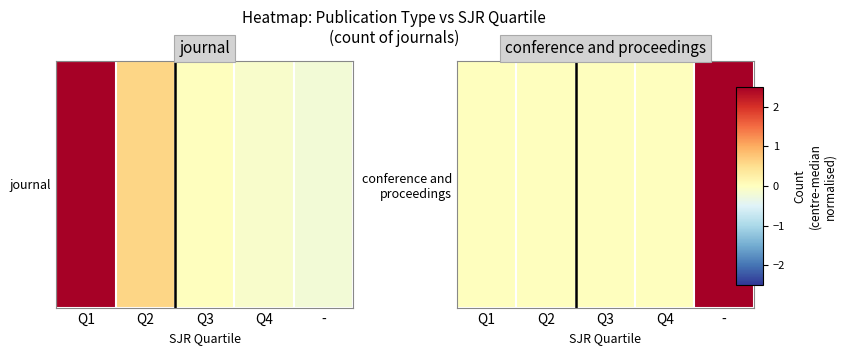

What is the difference between the maximum and minimum values?

2.5